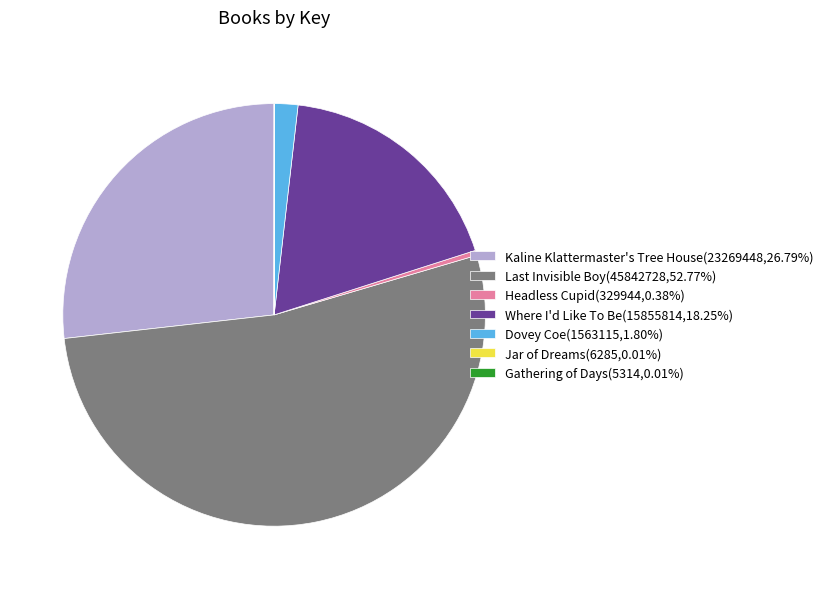

Does Kaline Klattermaster's Tree House(23269448,26.79%) account for over 50% of the chart?

No